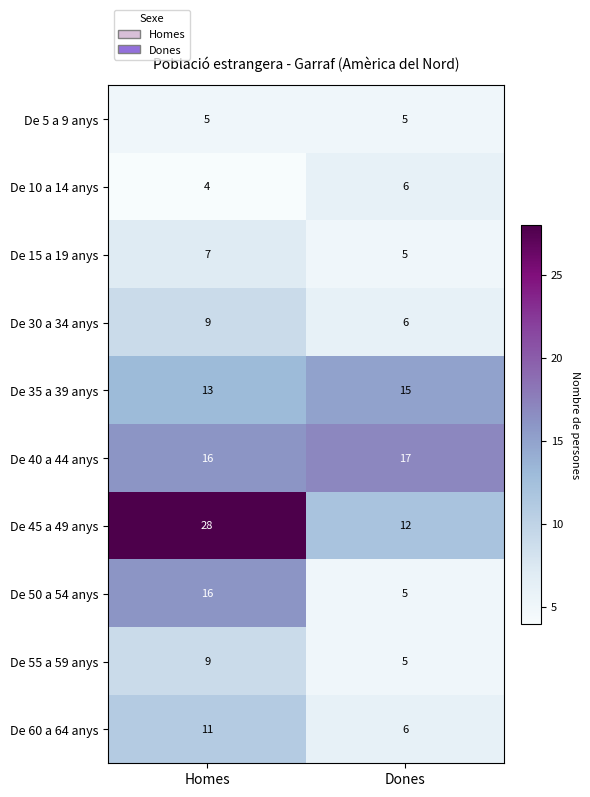

What is the total value across all series at Dones?

82